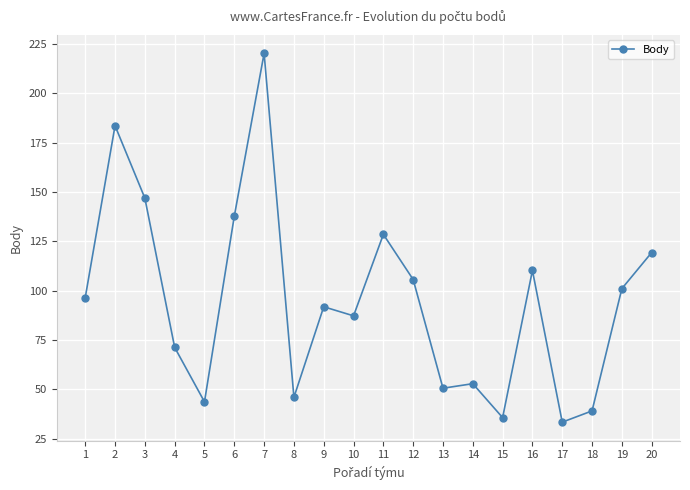

Reading left to right, what are all the values shown in this chart?

96.4	183.6	146.9	71.2	43.6	137.7	220.3	45.9	91.8	87.2	128.5	105.6	50.5	52.8	35.6	110.2	33.3	39.0	101.0	119.3